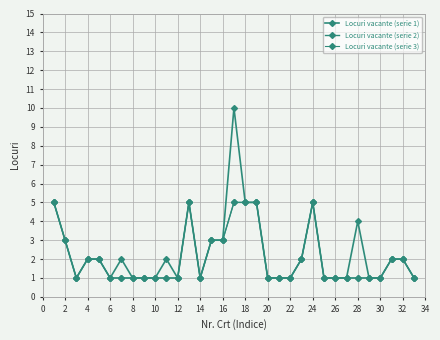

Is this an area chart (filled region under the line)?

No